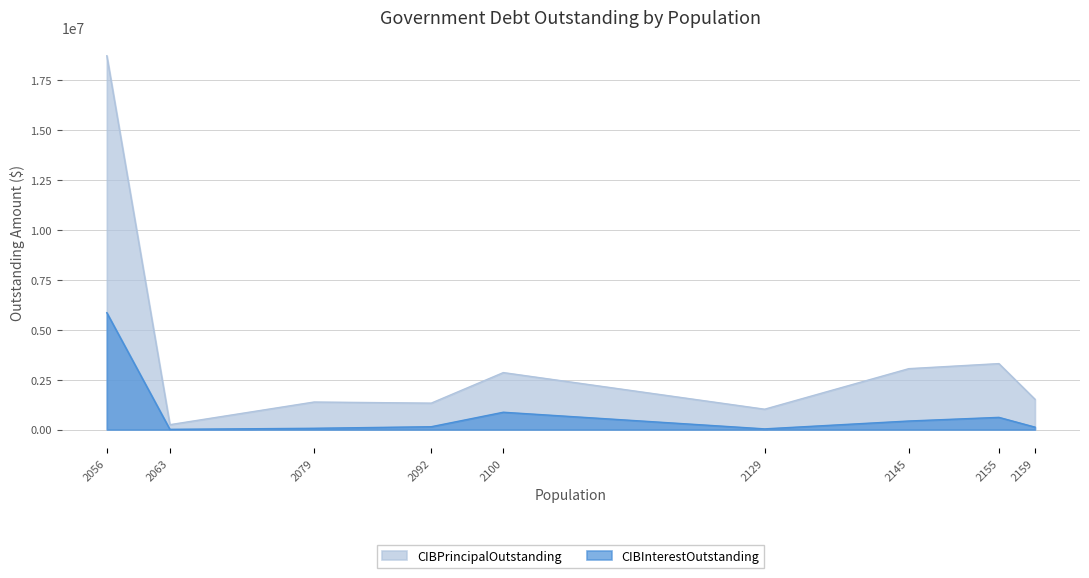

At 2056, list the series in order from smallest to largest.

CIBInterestOutstanding, CIBPrincipalOutstanding